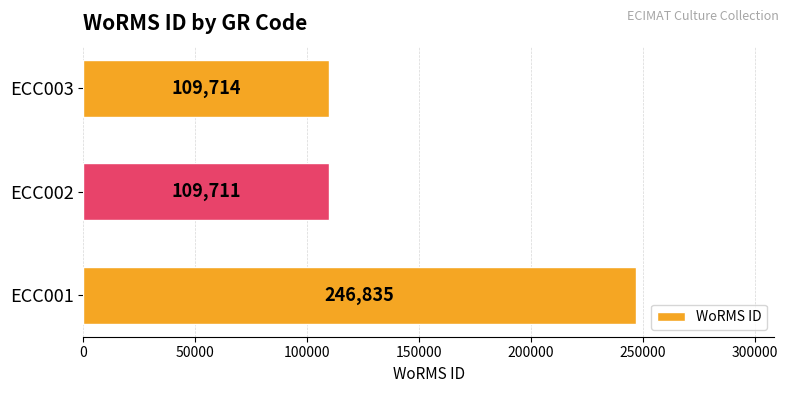

At which label is the value closest to 178273?

ECC003